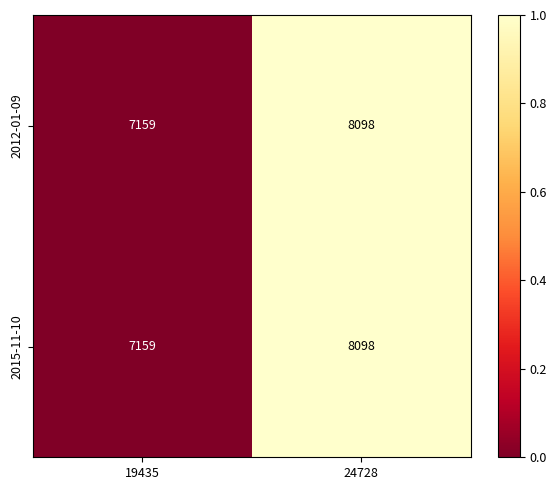

List the labels in order of 2015-11-10 value, largest first.

24728, 19435